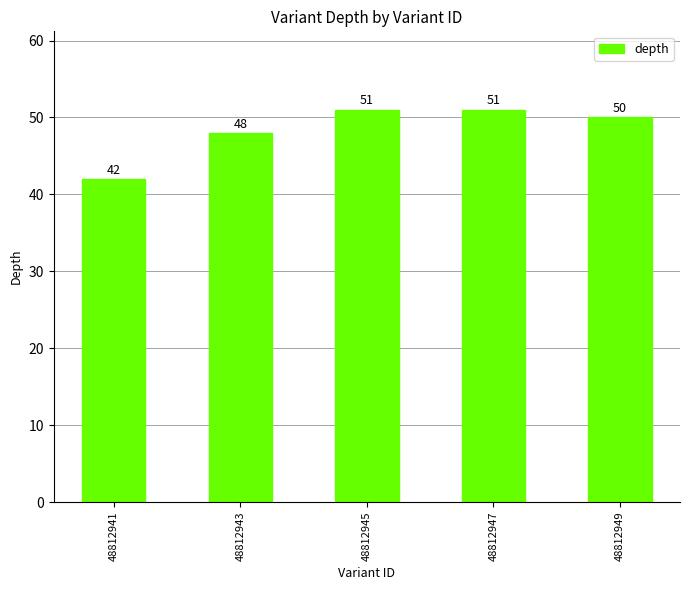

The value at 48812947 is 51. True or false?

True